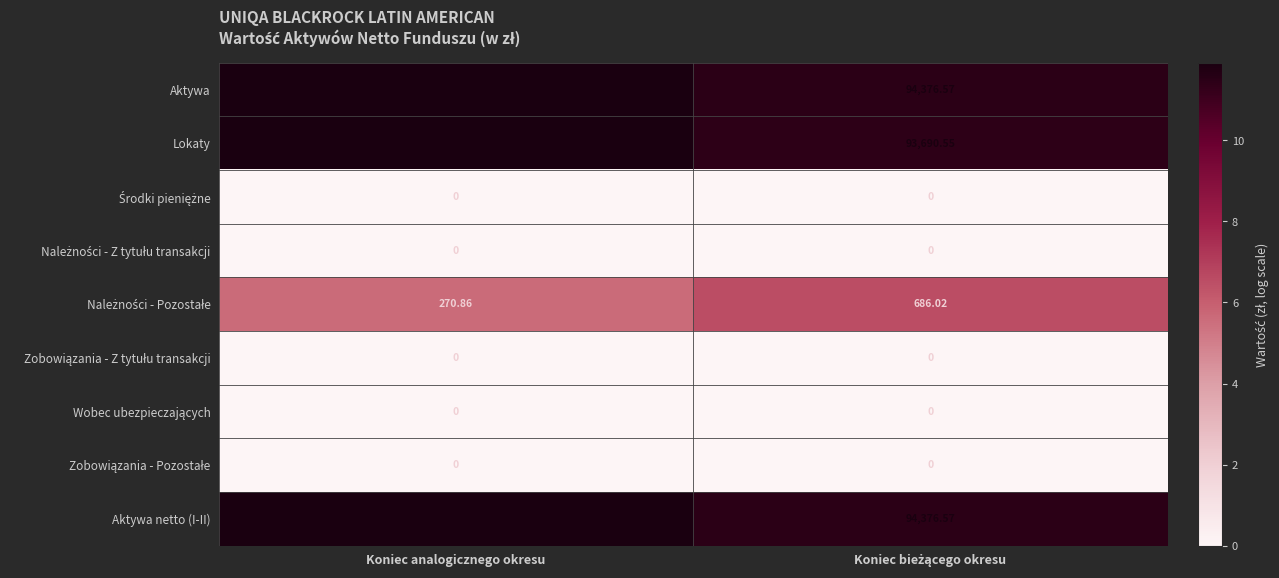

At how many categories does at least one series exceed 8?

2